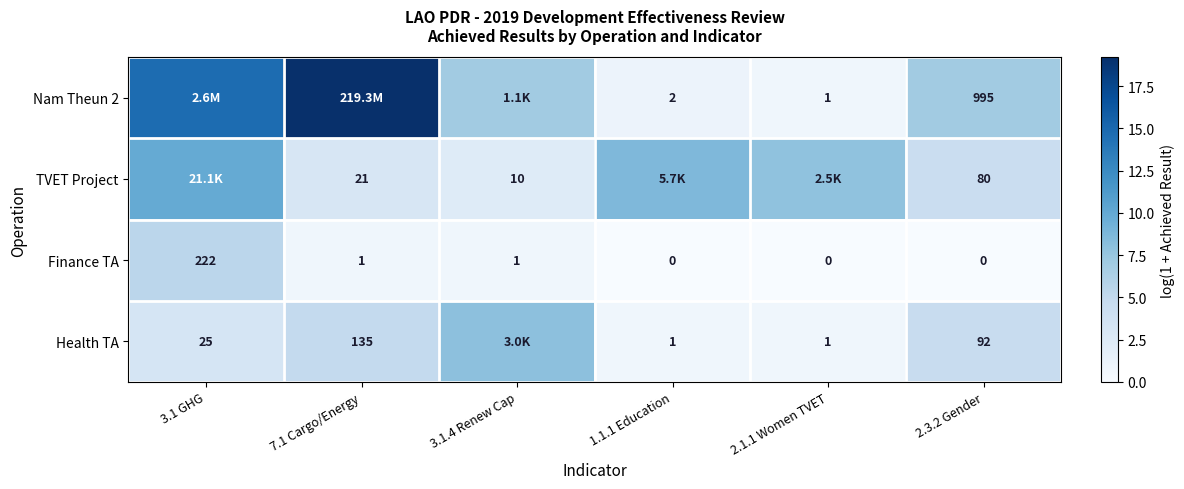

Which series has the widest spread of values?

Nam Theun 2